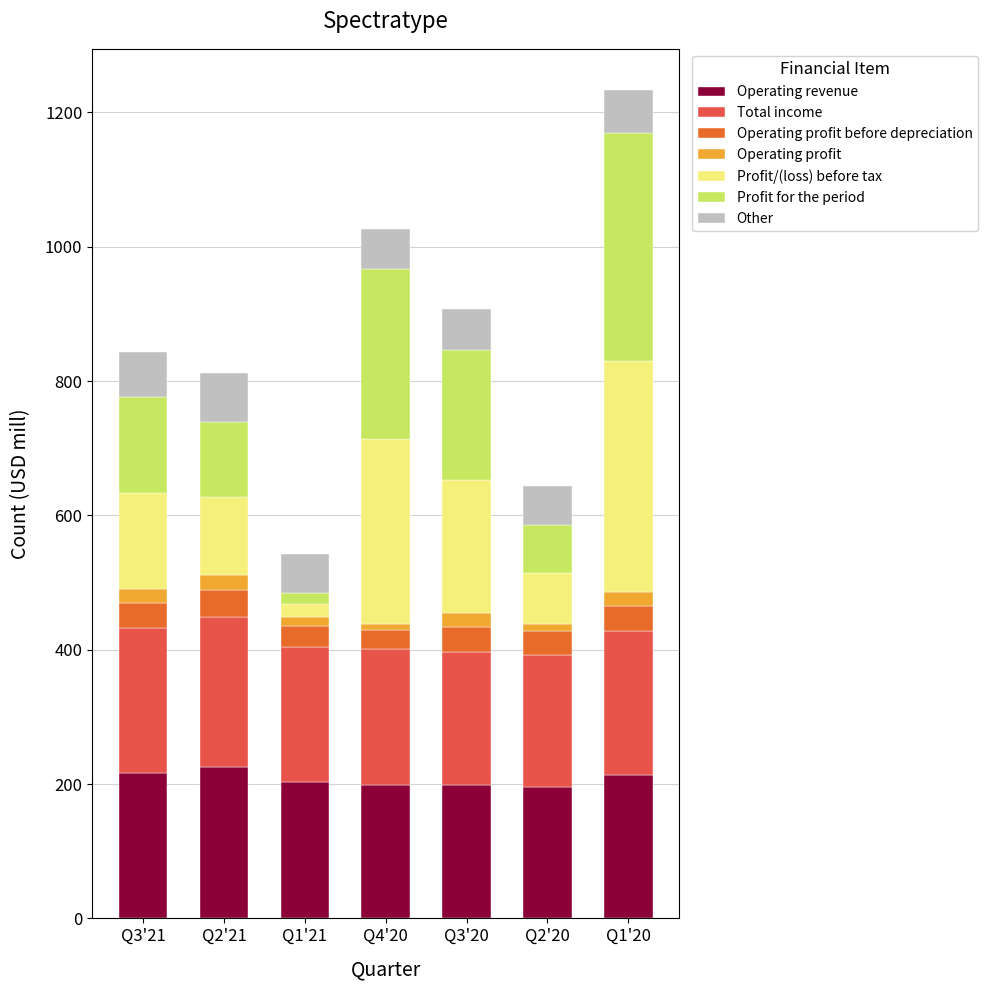

At which category is the sum across all series the highest?

Q1'20